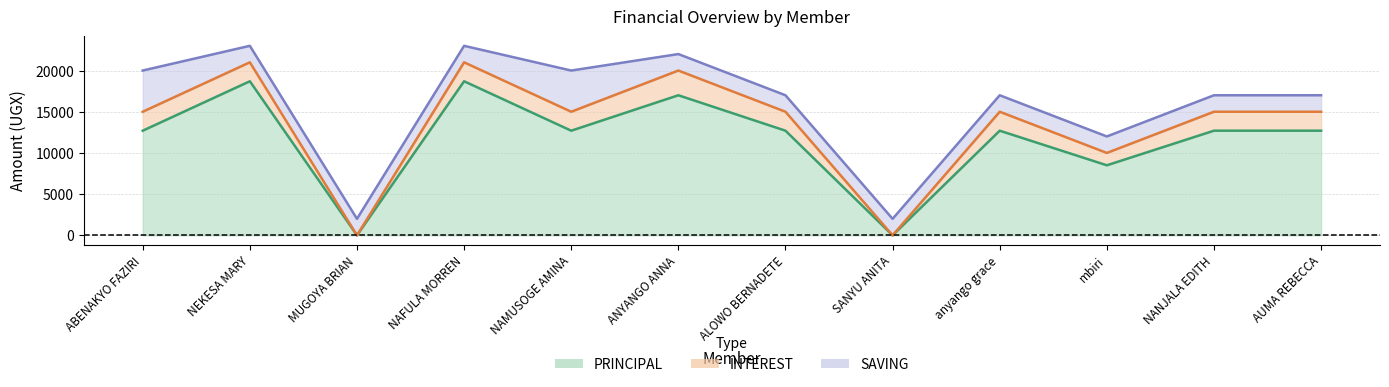

Which category has the highest value across all series?

NEKESA MARY